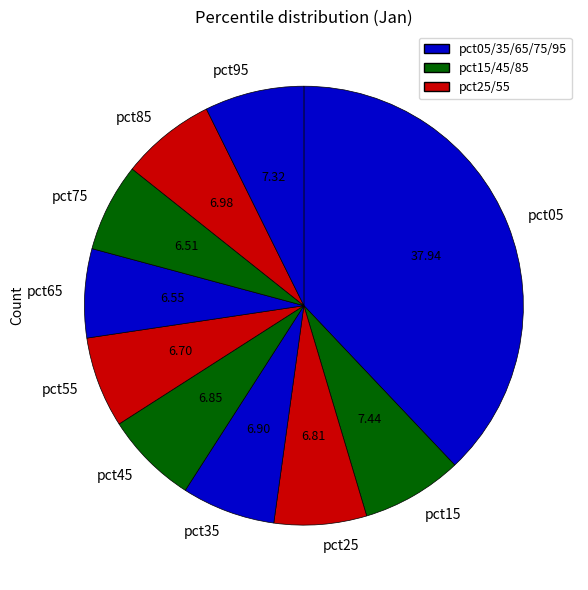

Is there a majority slice in this chart?

No